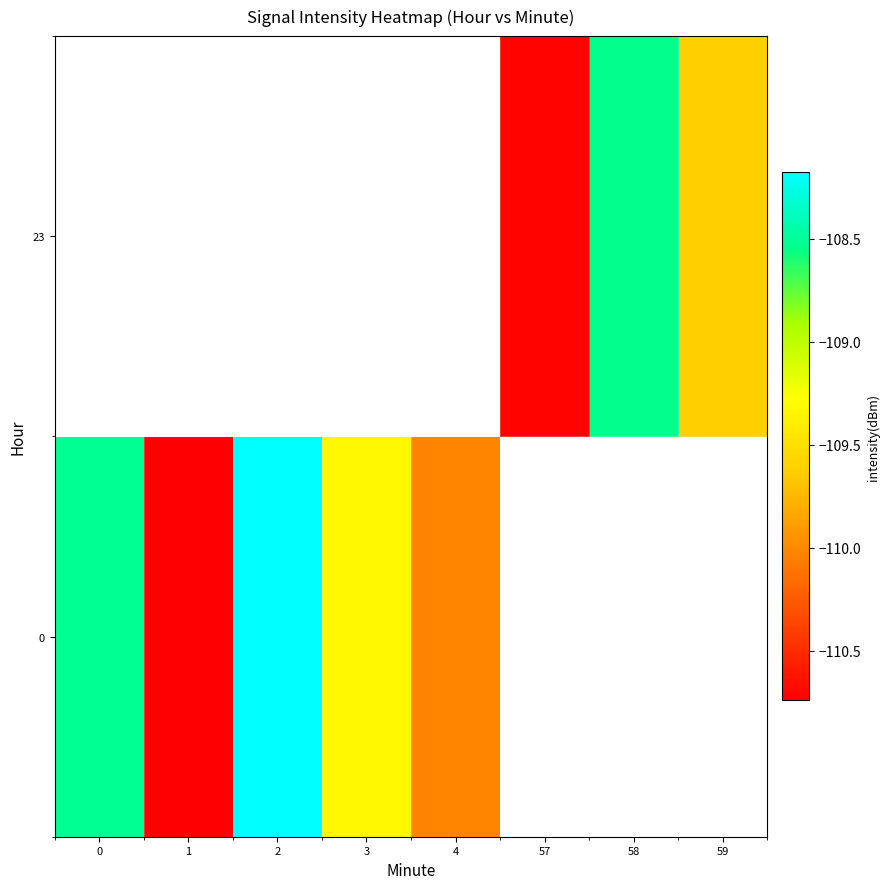

Which has a higher value, 59 or 58?

58